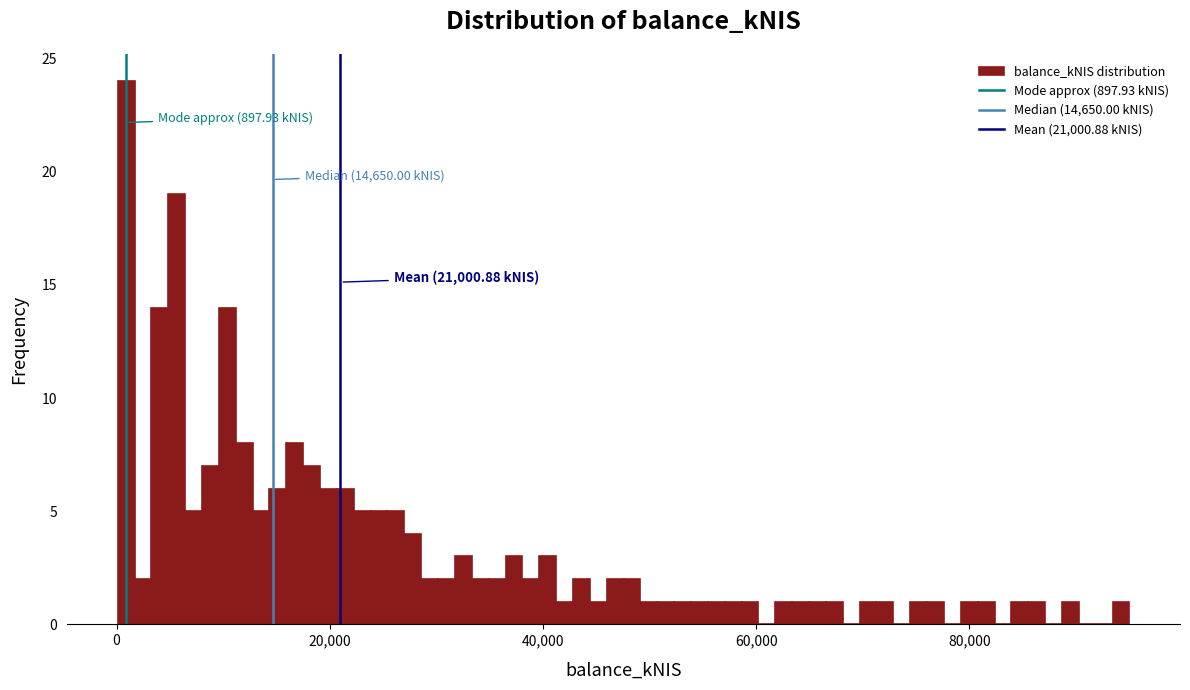

Around what value on the x-axis is the tallest bar? Give the approximate position of its centre, as read against the axis.

0